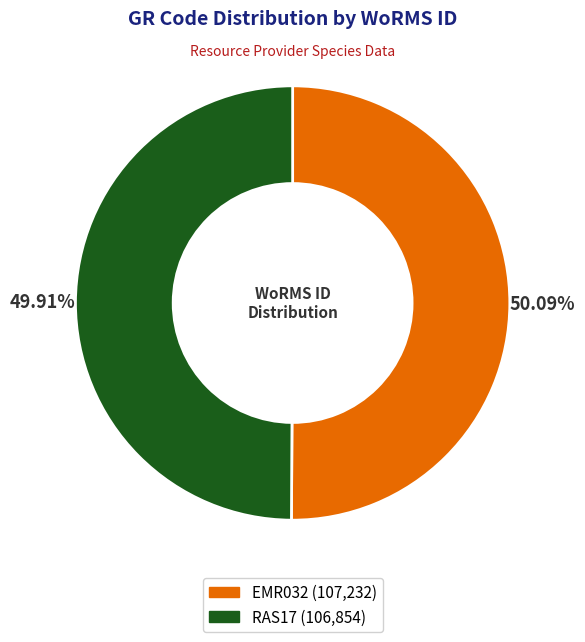

Count the number of slices in the pie.

2